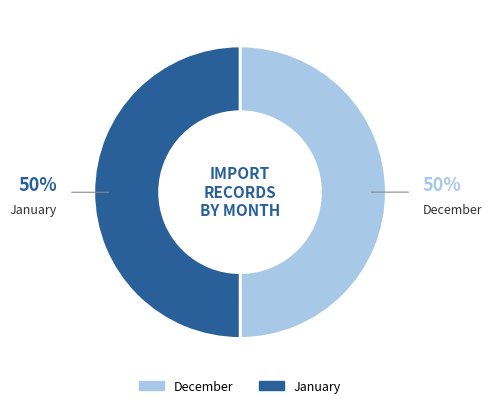

To the nearest percent, what percentage of the pie is December?

50%